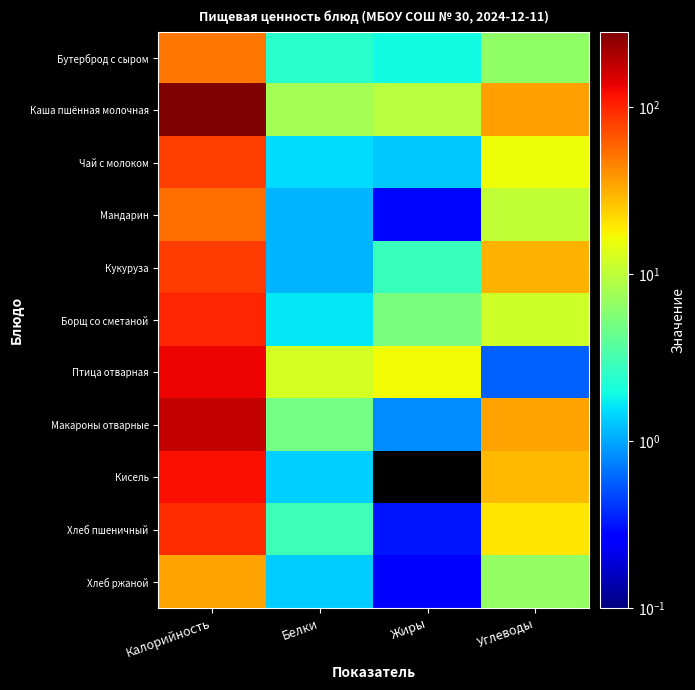

Which series has the widest spread of values?

Каша пшённая молочная